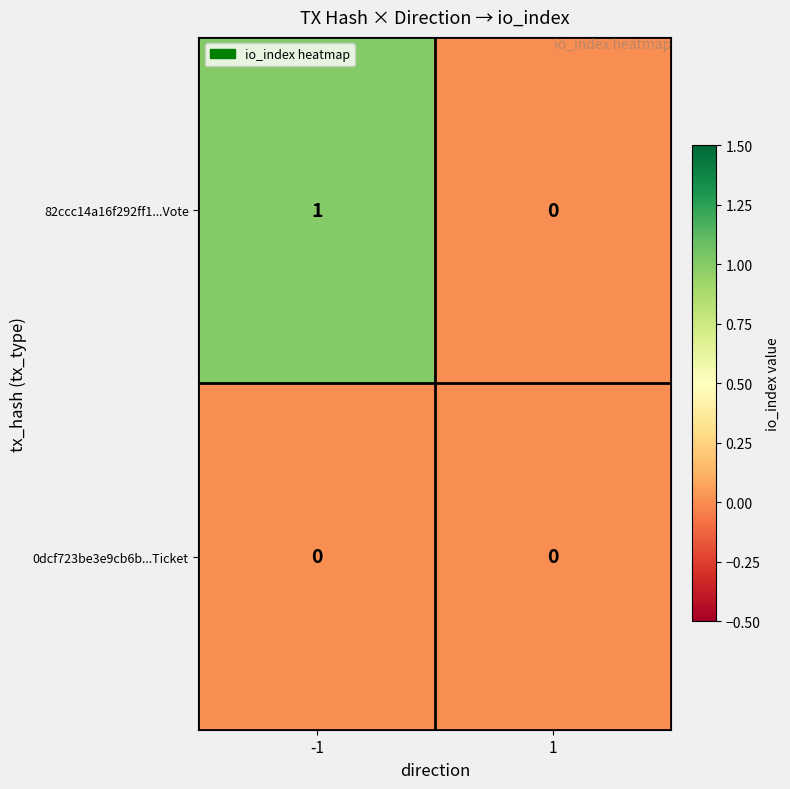

Reading left to right, list all the values displayed in this chart.

82ccc14a16f292ff1...Vote: 1	0
0dcf723be3e9cb6b...Ticket: 0	0